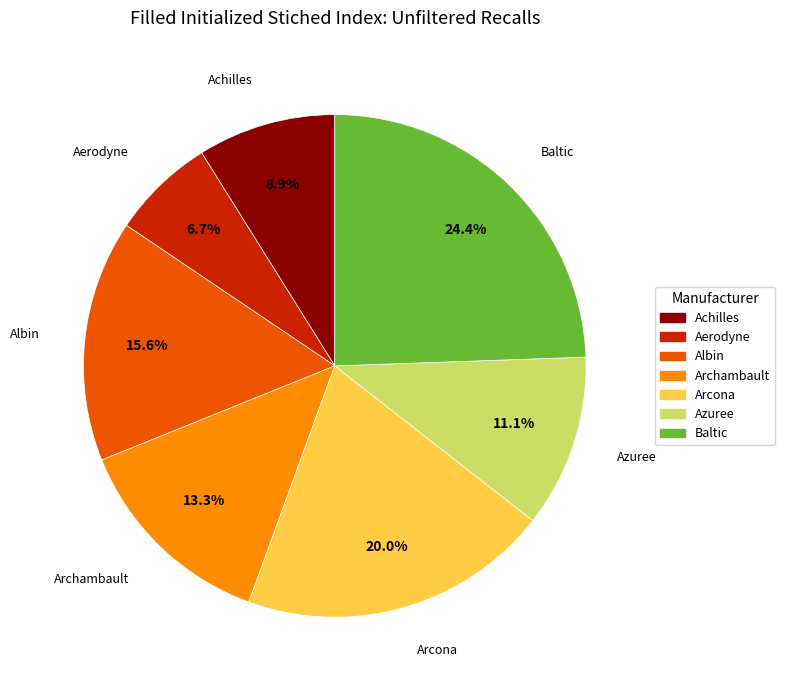

Does any single category account for the majority?

No